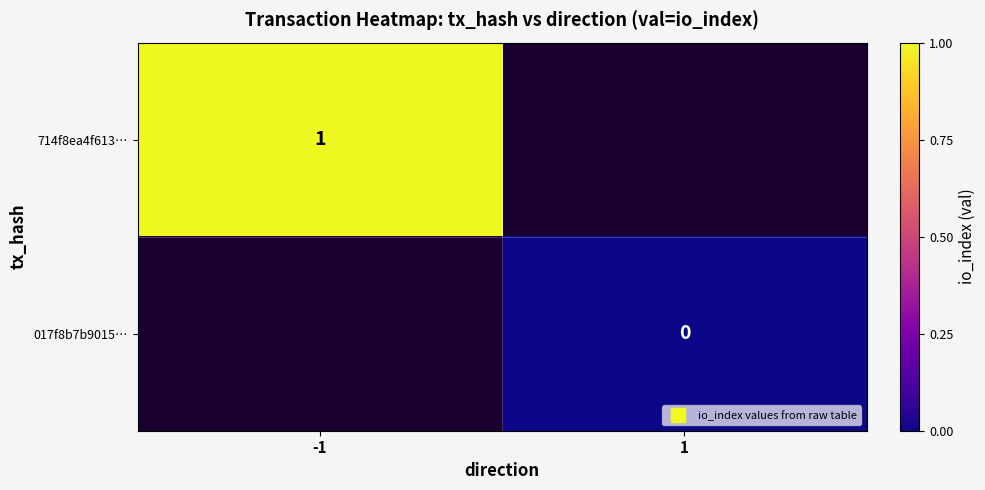

Rank the categories by 714f8ea4f613… value from lowest to highest.

1, -1